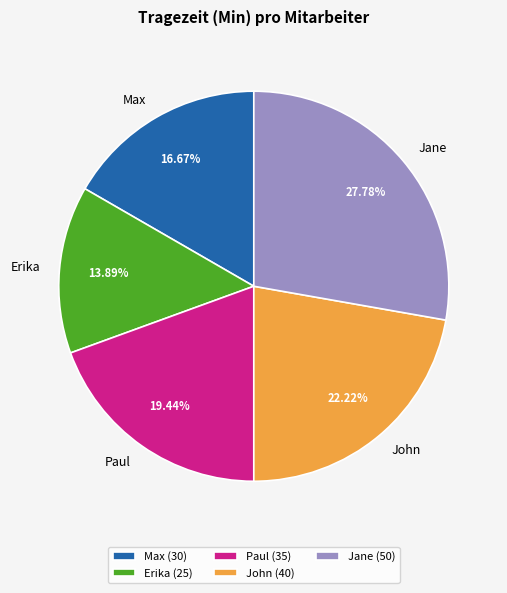

Rank the categories by value from lowest to highest.

Erika, Max, Paul, John, Jane